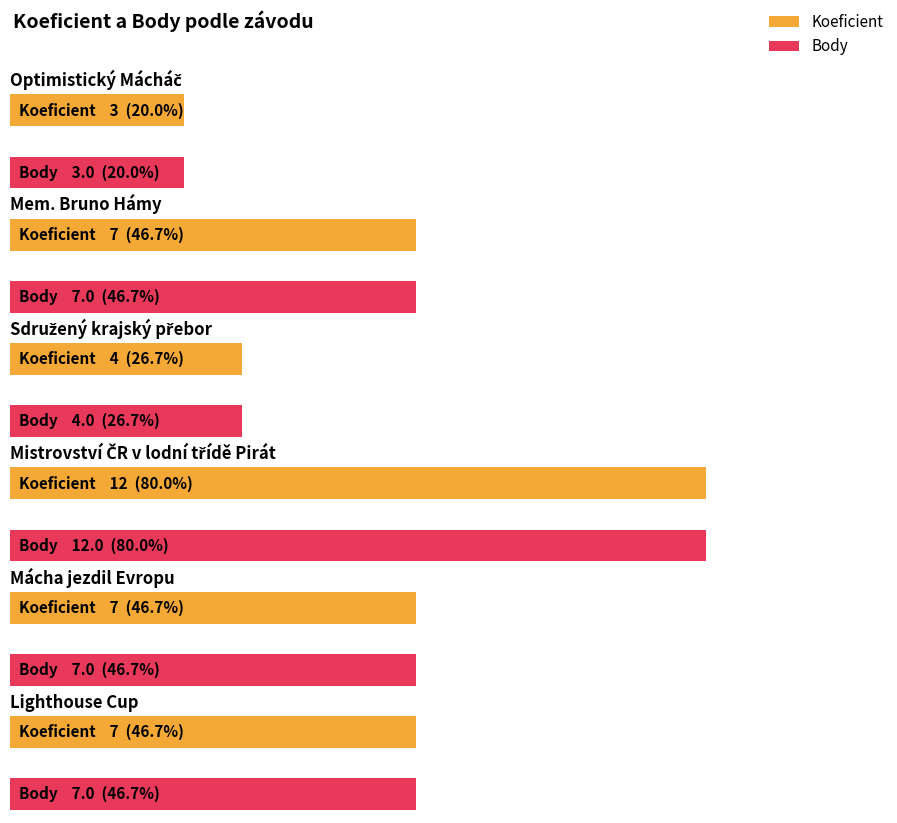

At how many categories does at least one series exceed 8?

1